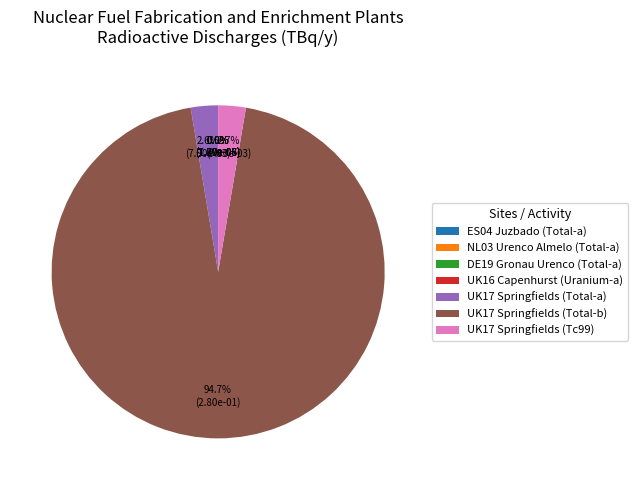

Which slice represents more than half of the pie?

UK17 Springfields (Total-b)